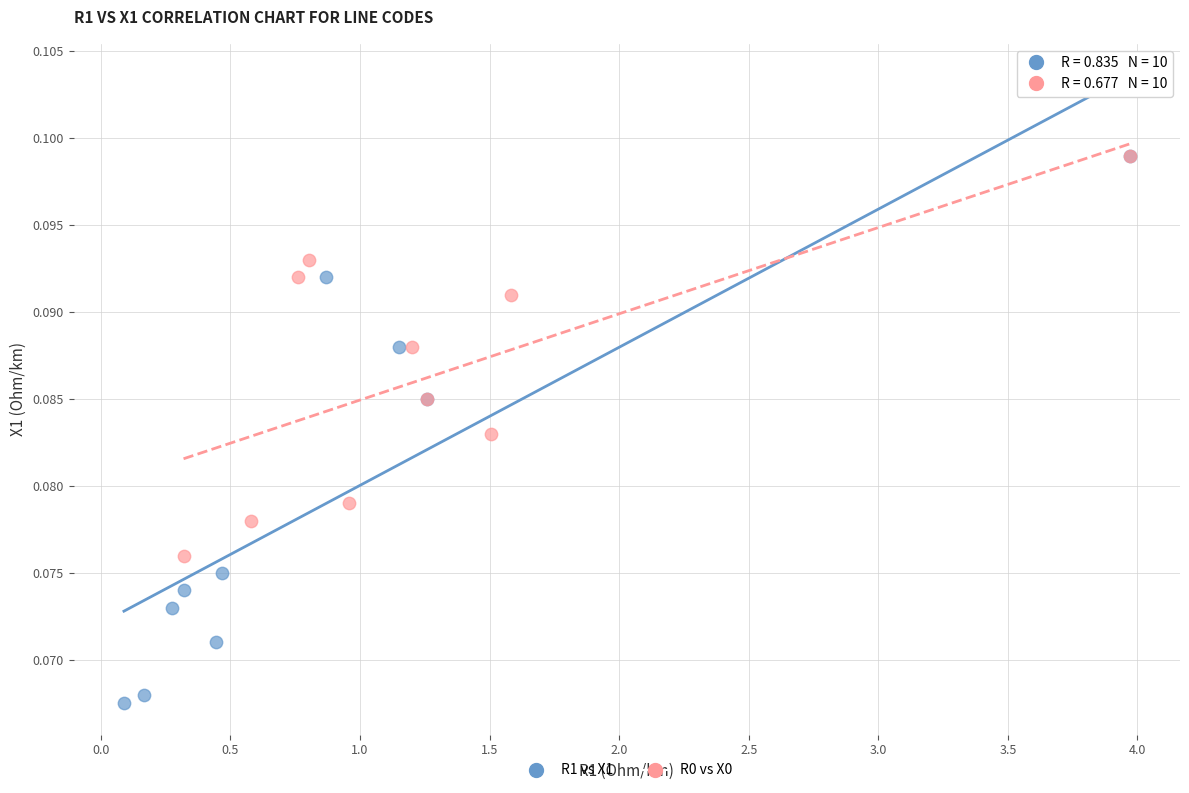

Which series contains the lowest Y value?

R1 vs X1